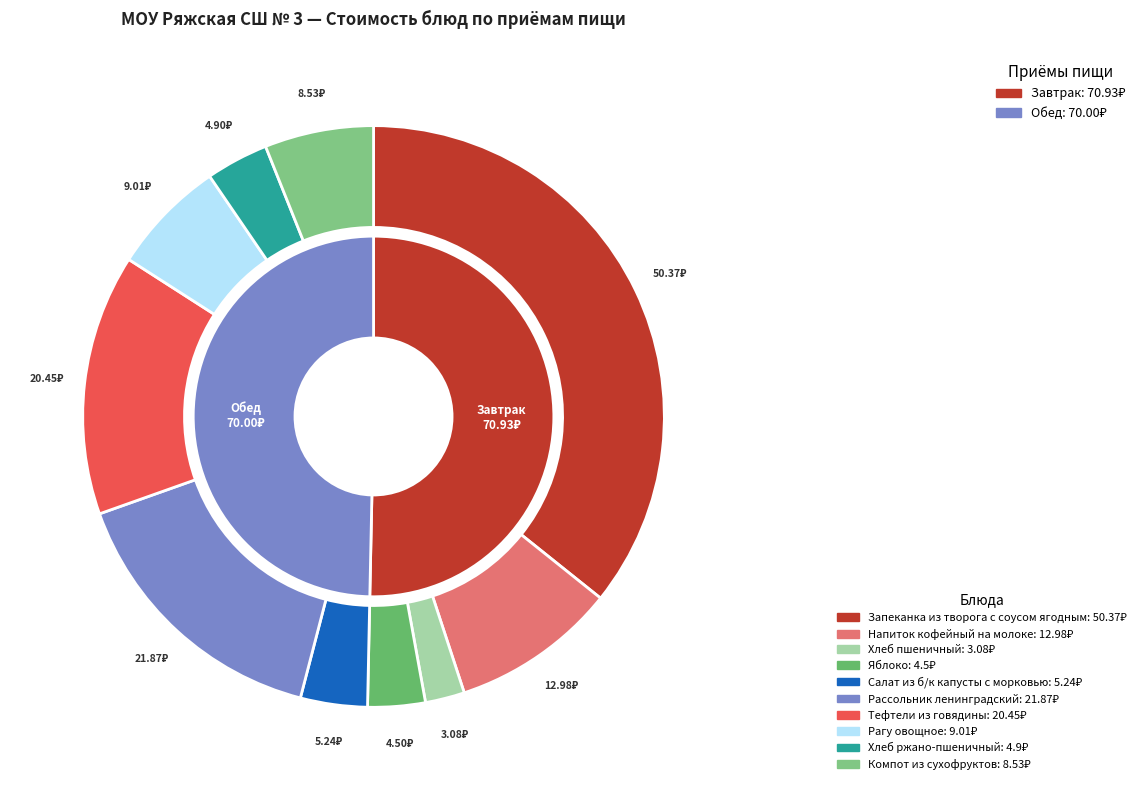

What is the total percentage of Запеканка из творога с соусом ягодным and Рагу овощное?

42.1%